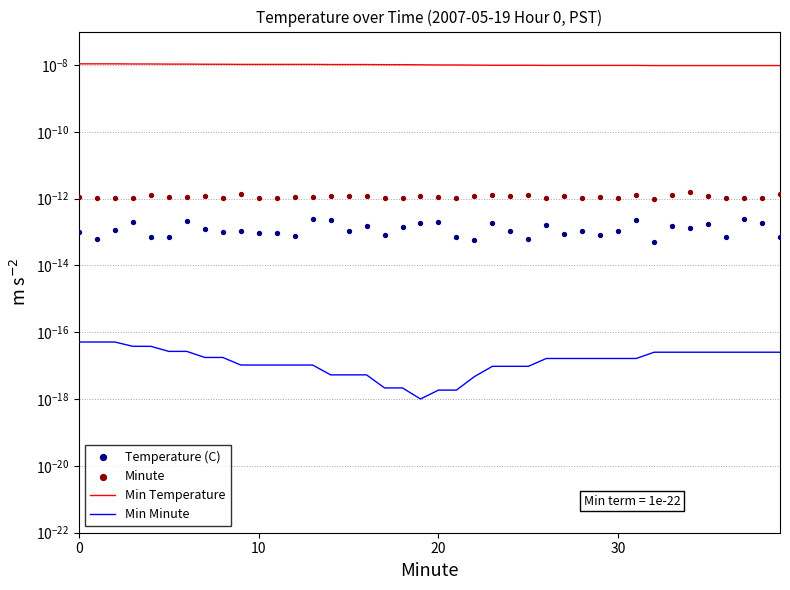

Which series has the largest total across all categories?

Min Temperature